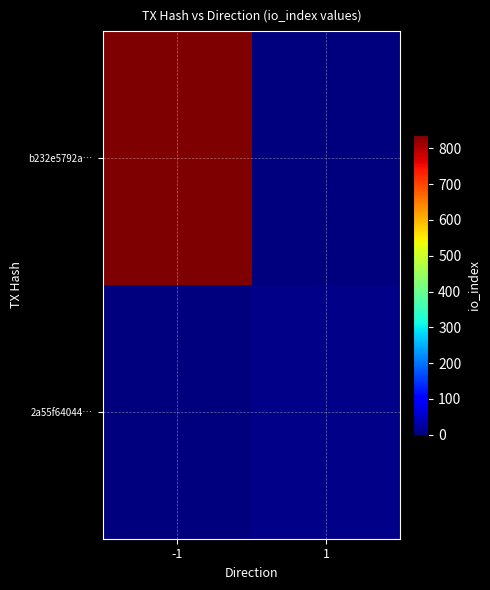

Reading right to left, extract all data points from this chart.

b232e5792a…: 1=0	-1=837
2a55f64044…: 1=9	-1=0